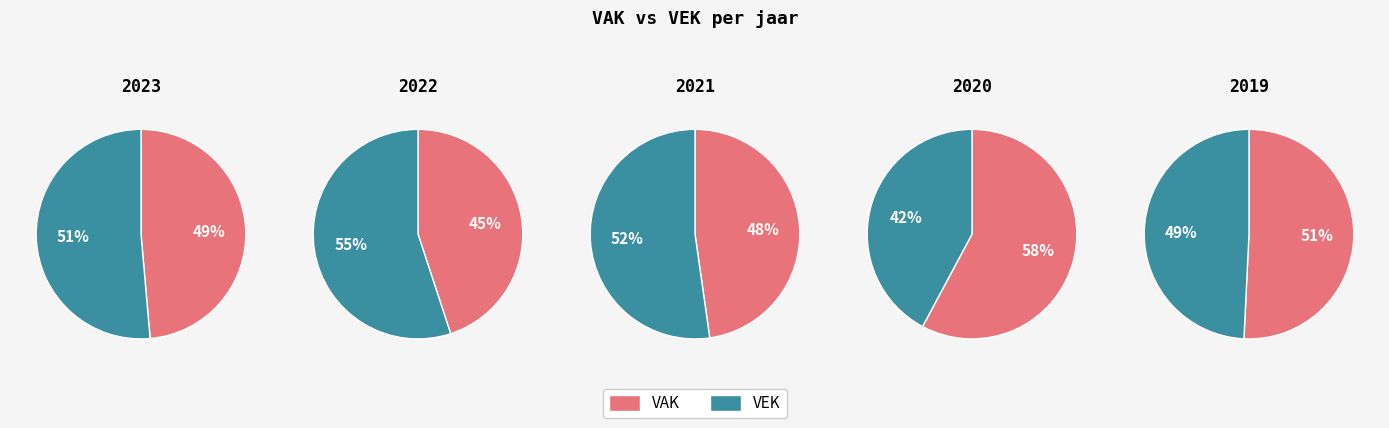

Approximately how many times larger is the value at 2021 compared to 2022?

1.0